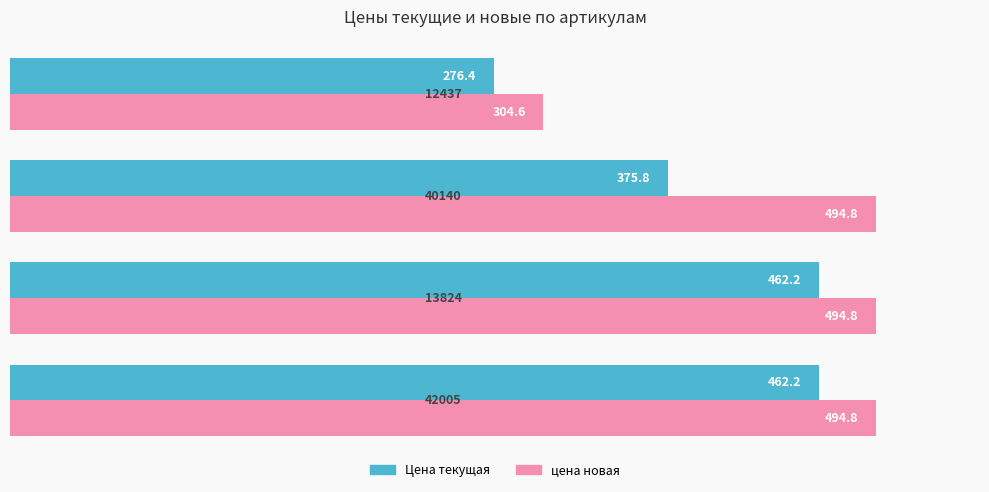

Rank the series by their maximum value, from highest to lowest.

цена новая, Цена текущая